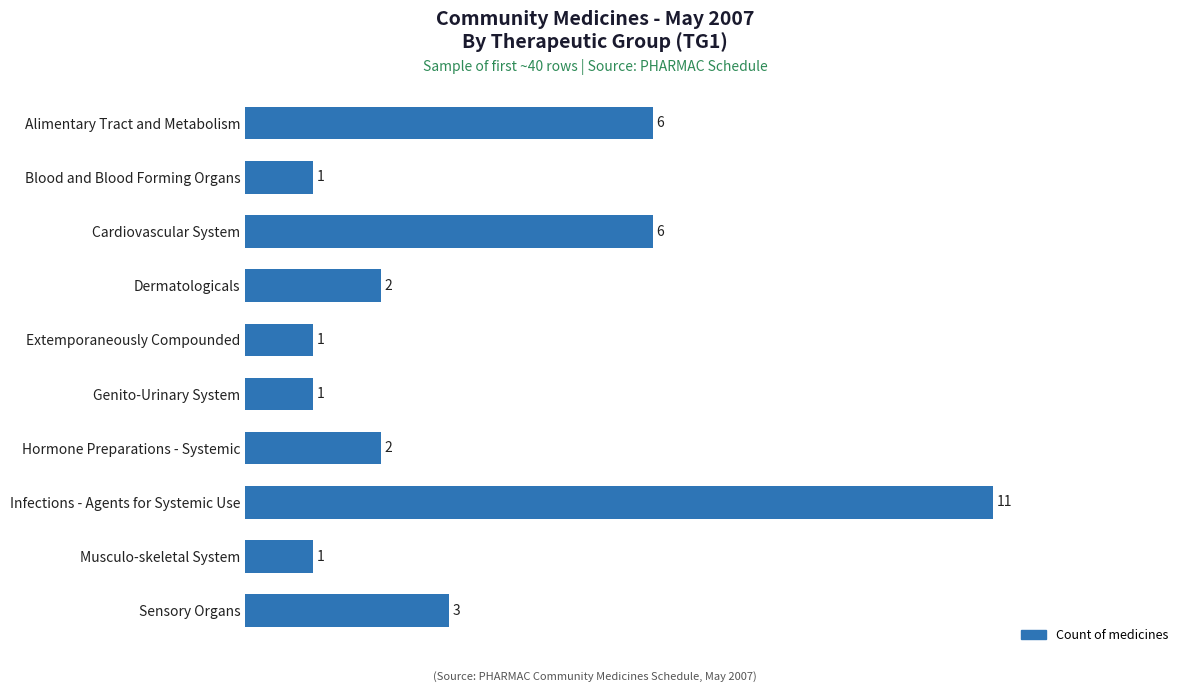

What is the change in value from Alimentary Tract and Metabolism to Blood and Blood Forming Organs?

-5